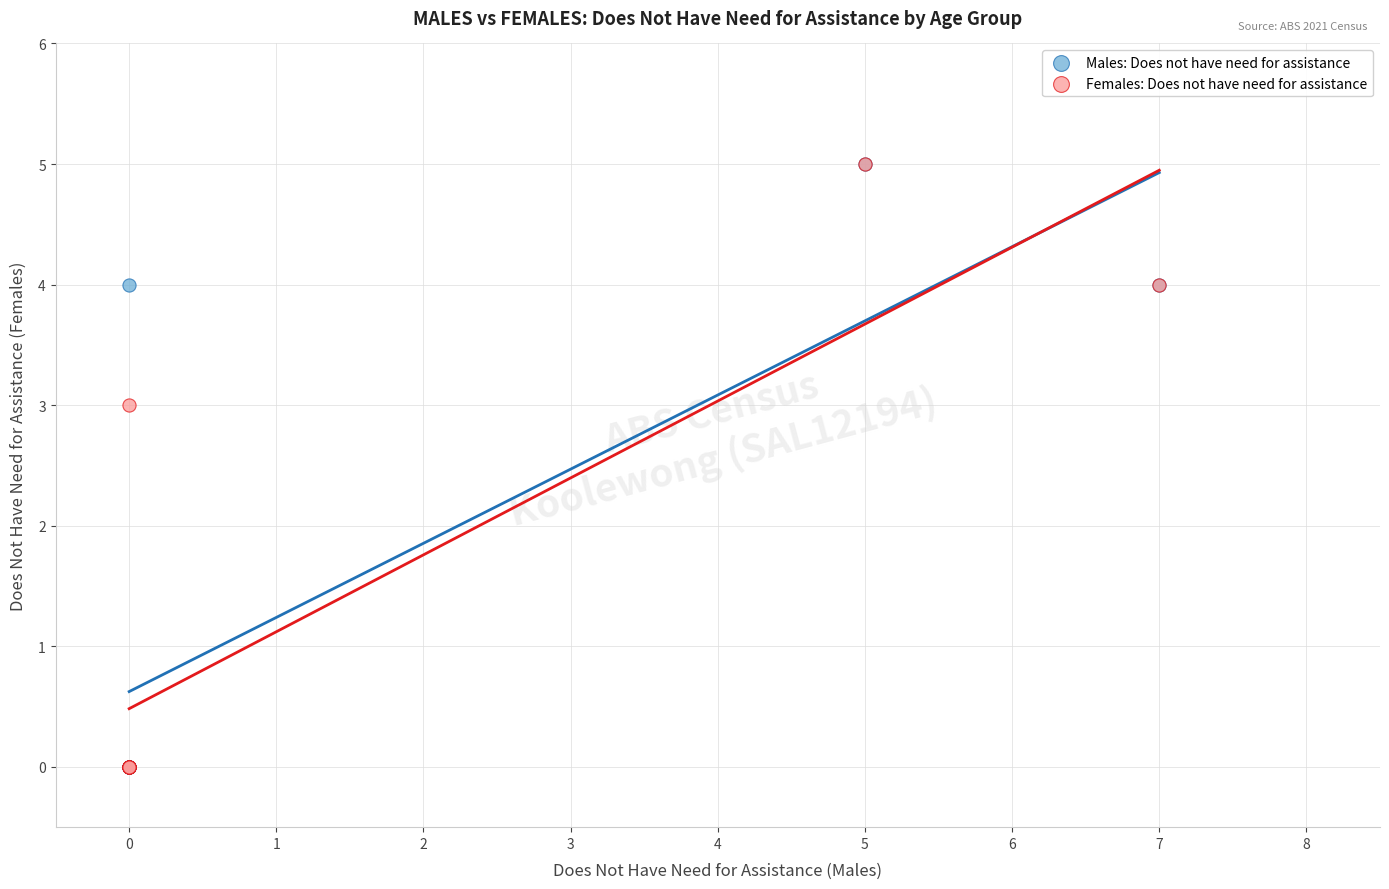

Across all series, what Y value is closest to 2?

3